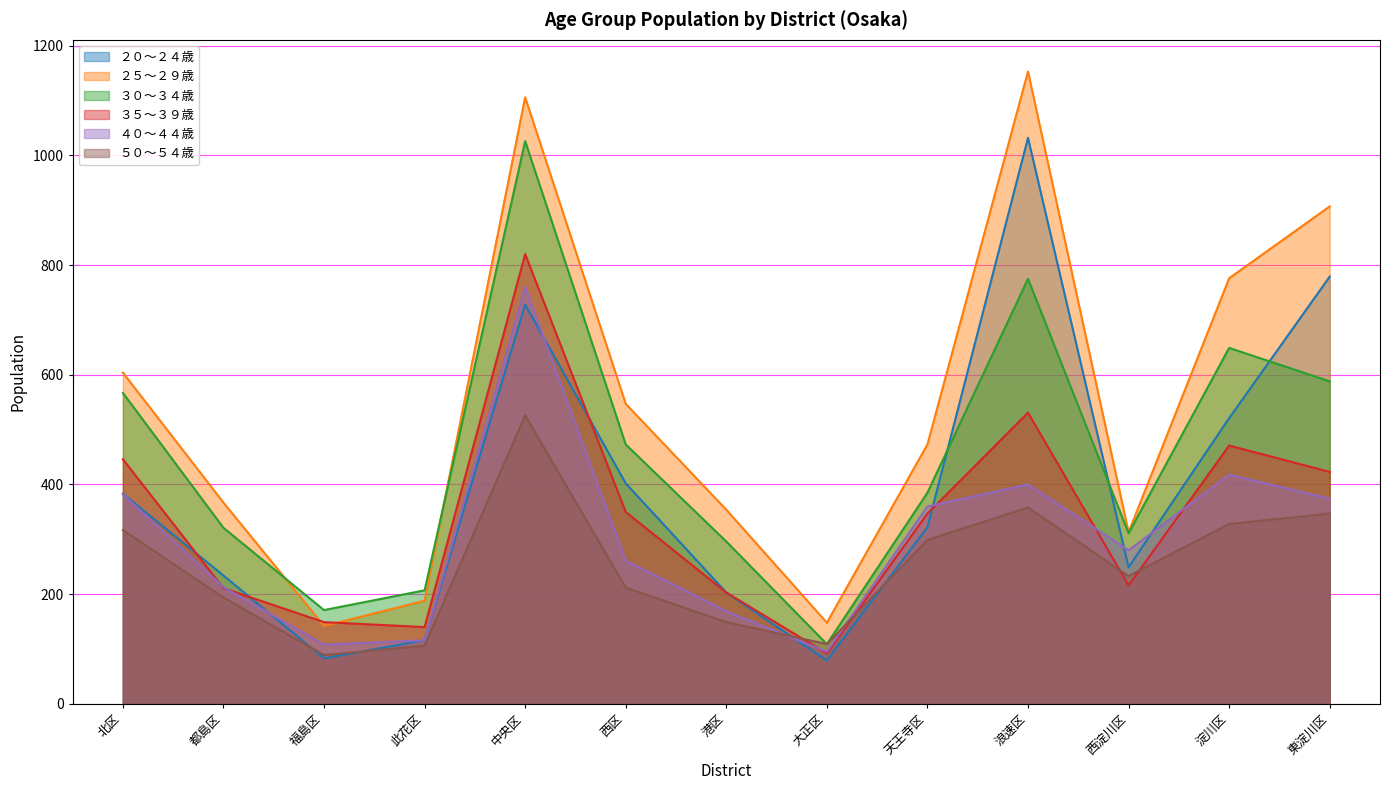

What are all the series names shown in the legend?

２０～２４歳, ２５～２９歳, ３０～３４歳, ３５～３９歳, ４０～４４歳, ５０～５４歳